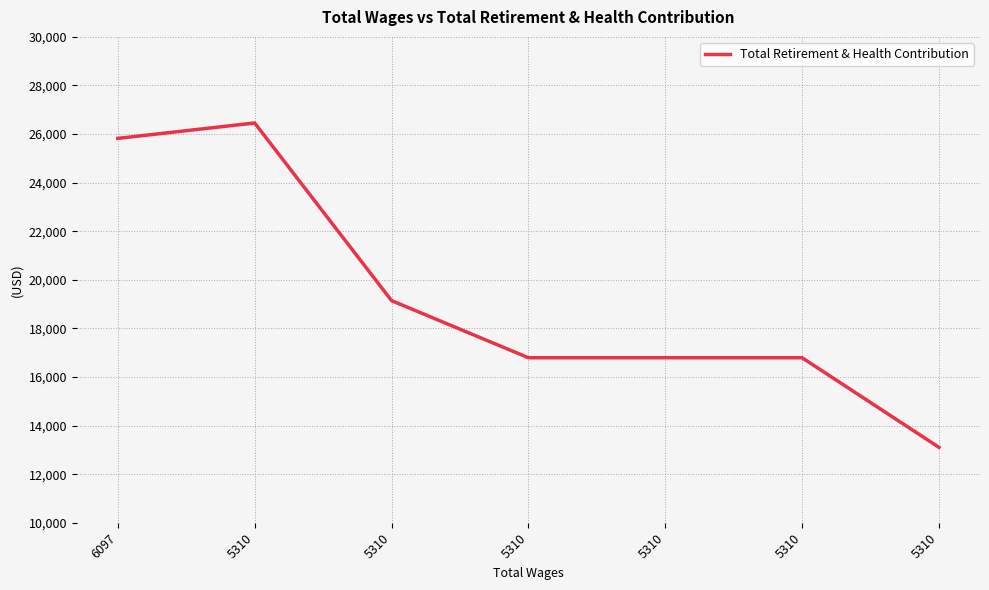

What is the average value?

19272